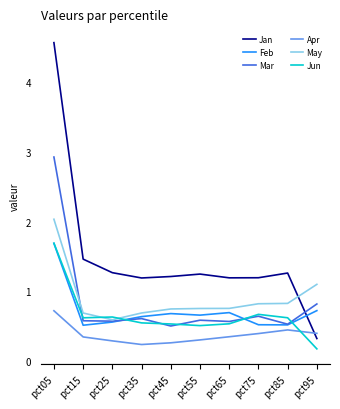

Which series has the largest total across all categories?

Jan